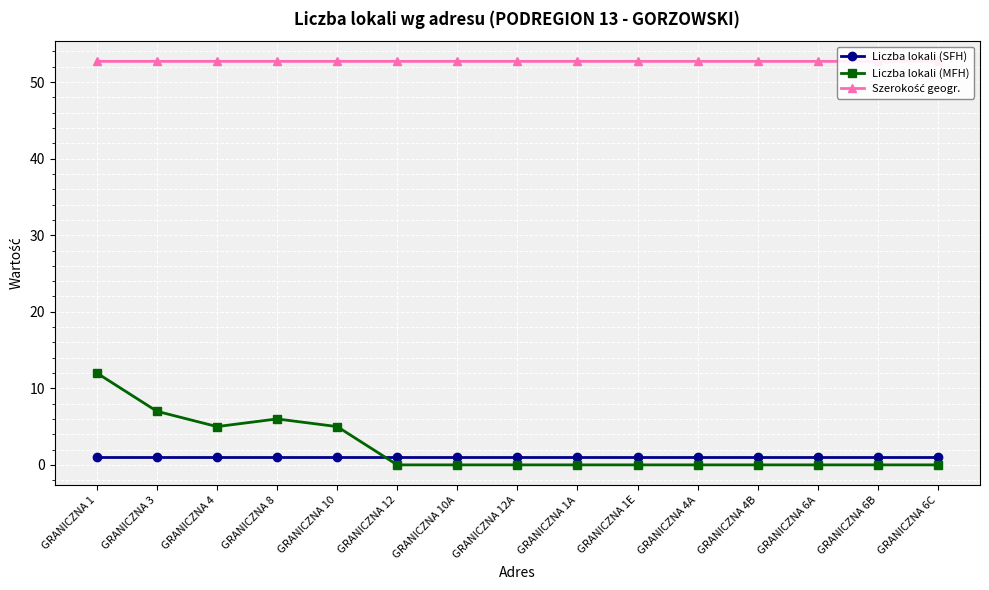

Which category has the highest value in the Liczba lokali (MFH) series?

GRANICZNA 1